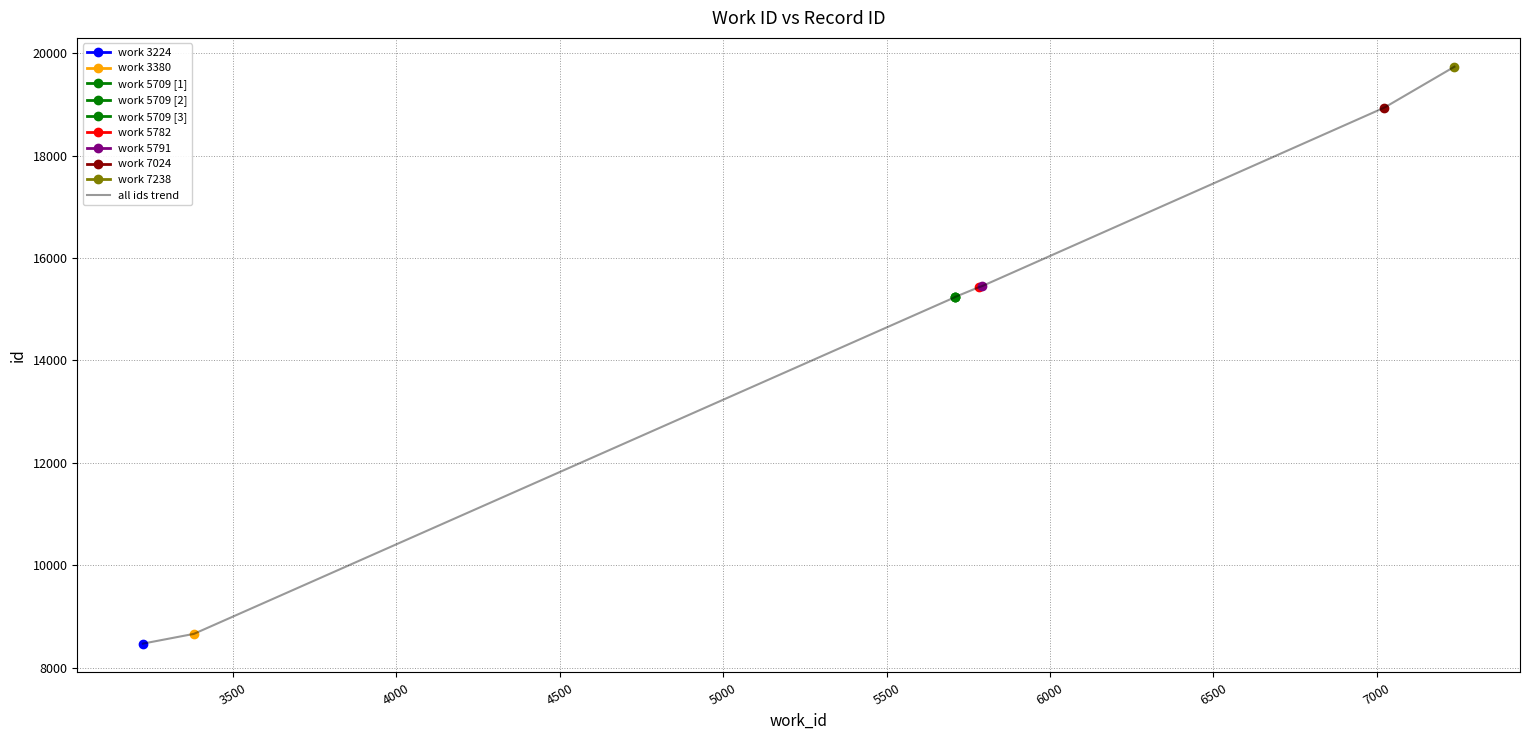

True or false: the data shows 9655 at 7000.

False